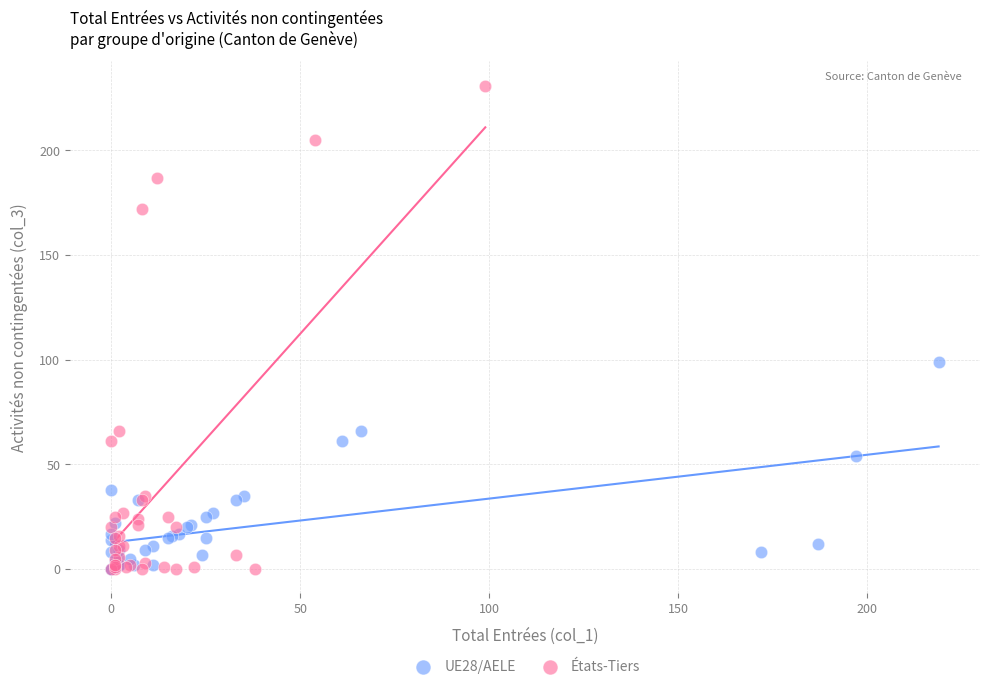

Which series contains the highest Y value?

États-Tiers